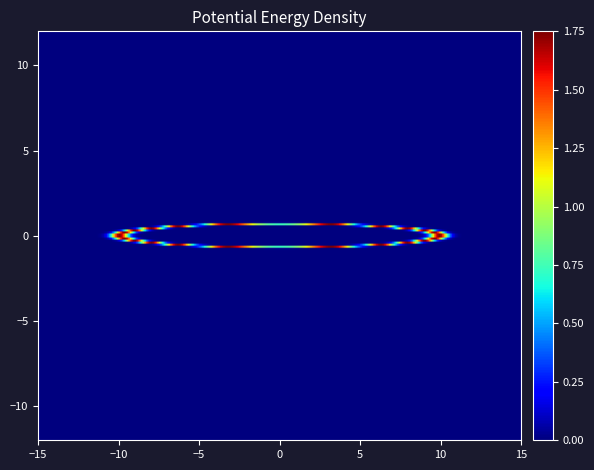

What is the maximum value for row_0?

1